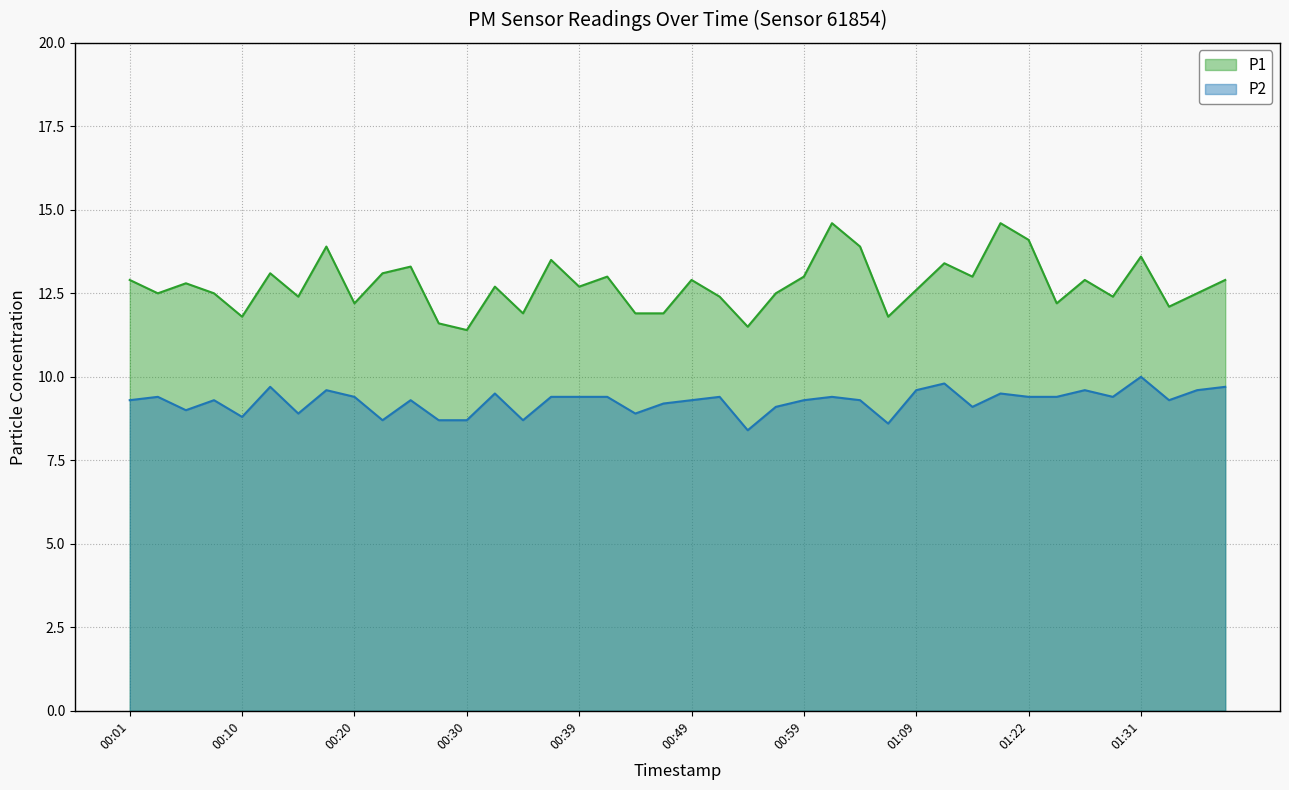

At how many categories does at least one series exceed 9?

40